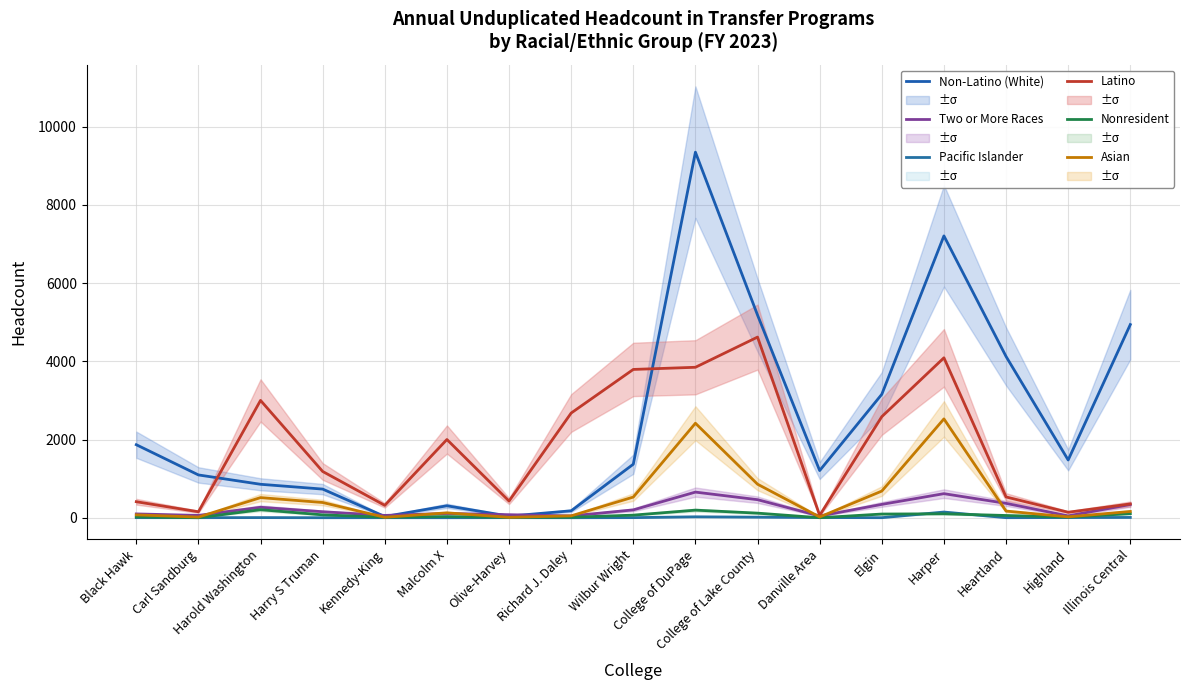

True or false: Latino has more than 1 points higher than both neighbors.

True